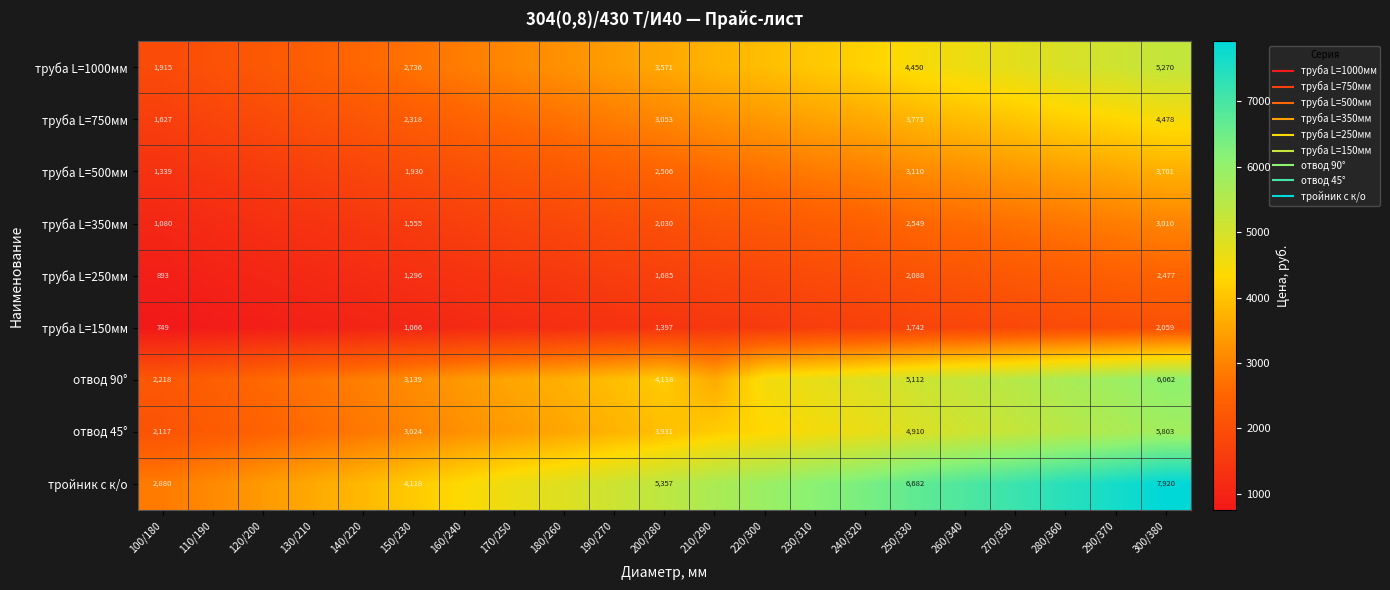

Which label corresponds to the largest value in the chart?

300/380